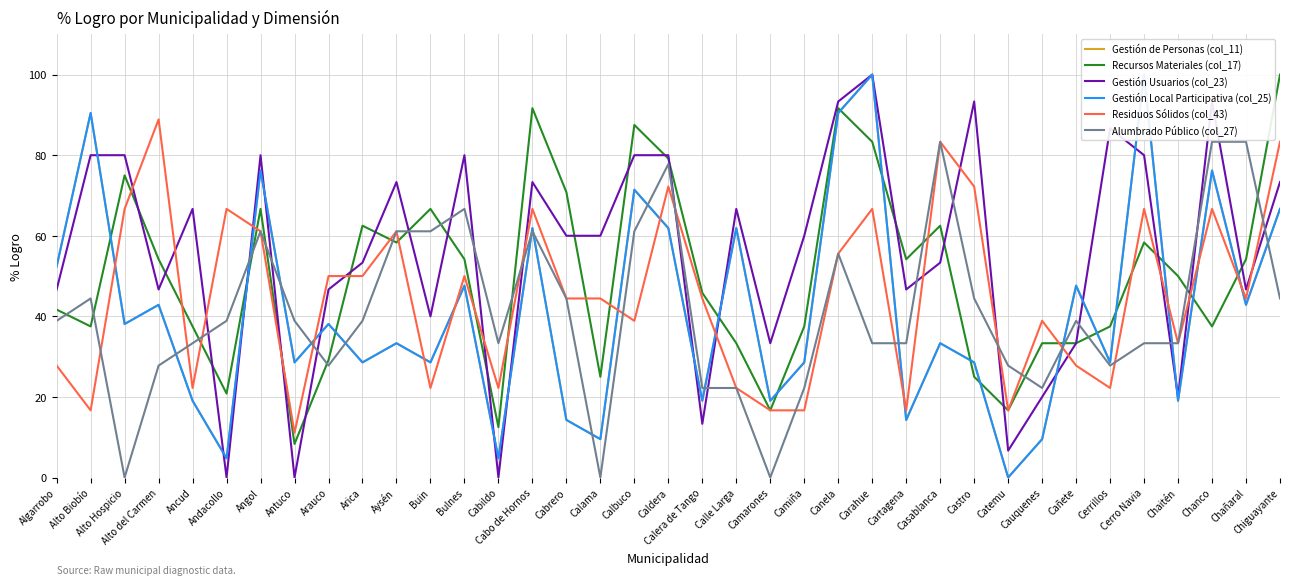

What is the value of the Residuos Sólidos (col_43) point at the 18th from the left?

38.9